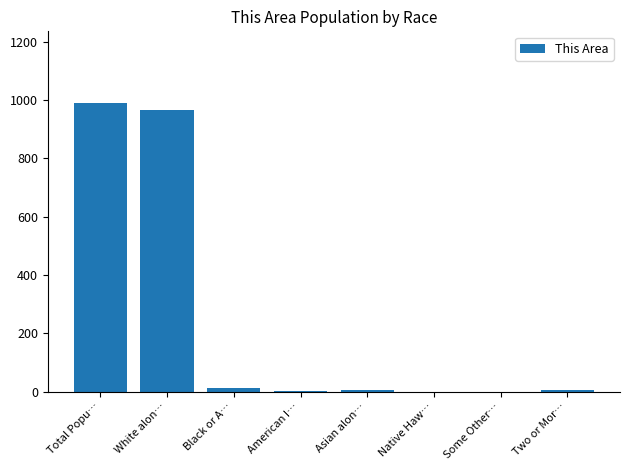

What is the greatest value displayed?

989